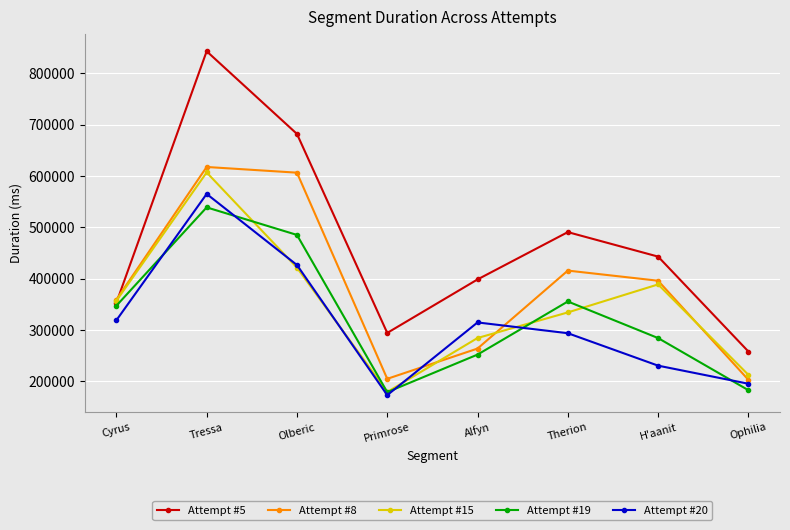

What is the average value of the Attempt #8 series?

383525